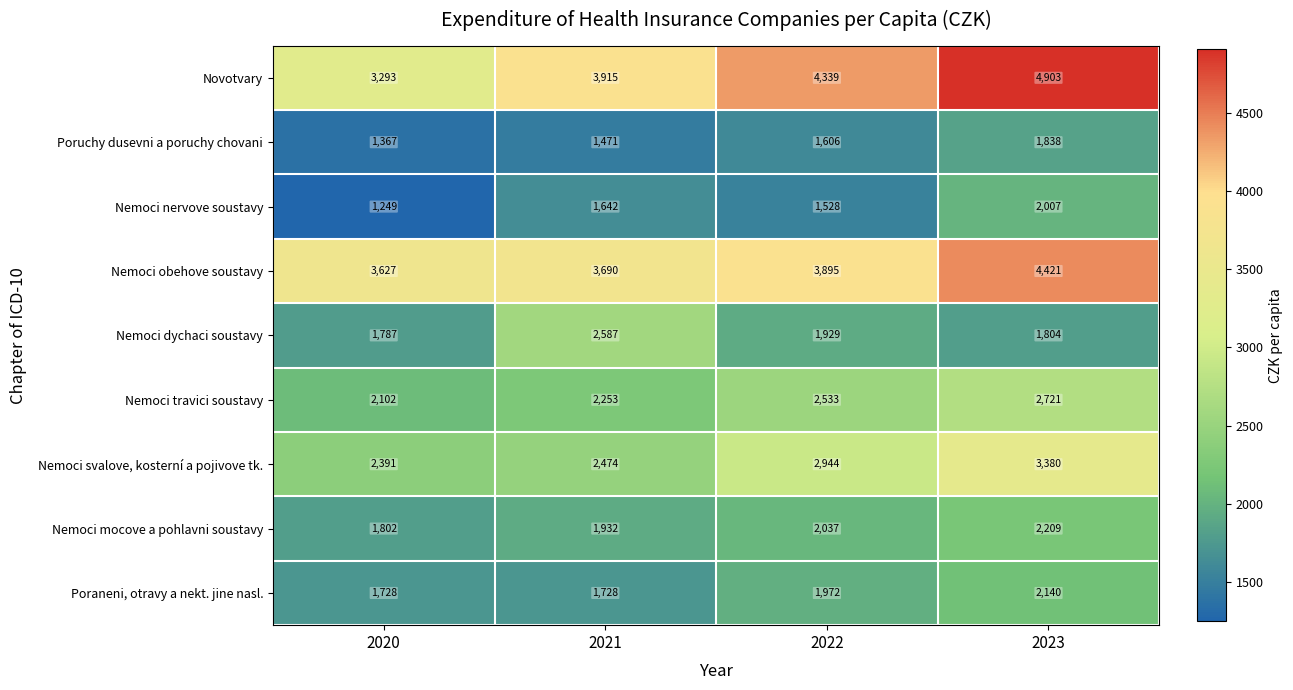

How many values in the Nemoci obehove soustavy series are below 3895?

2